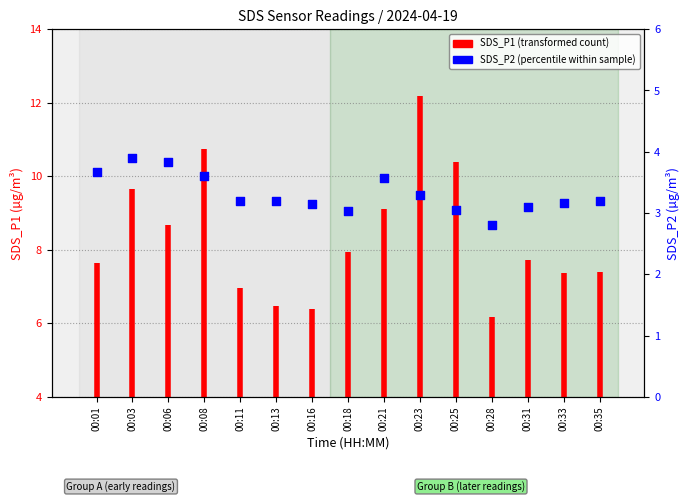

What is the change in value from 00:03 to 00:28?

-1.1